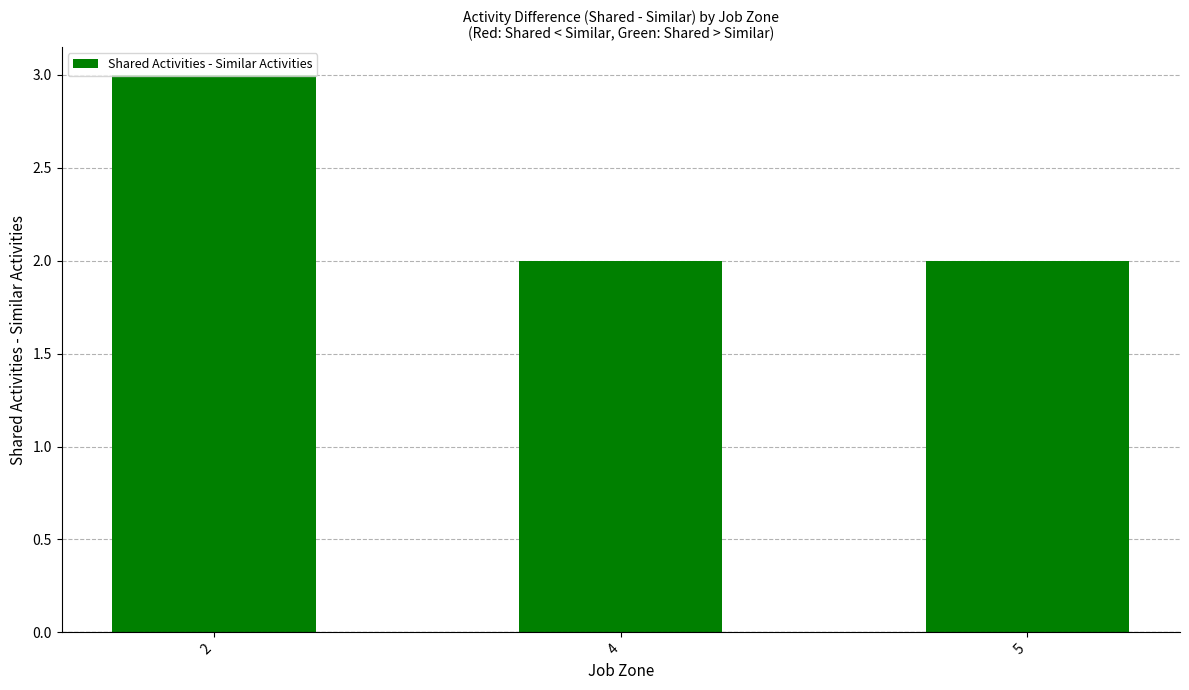

What is the maximum value shown in the chart?

3